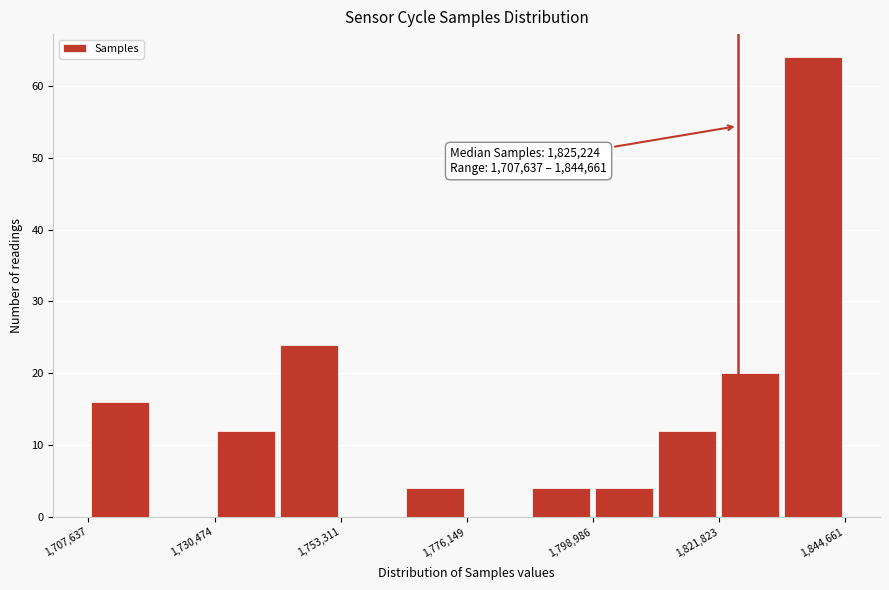

Read against the x-axis, roughly where is the centre of the tallest bar?

1840000